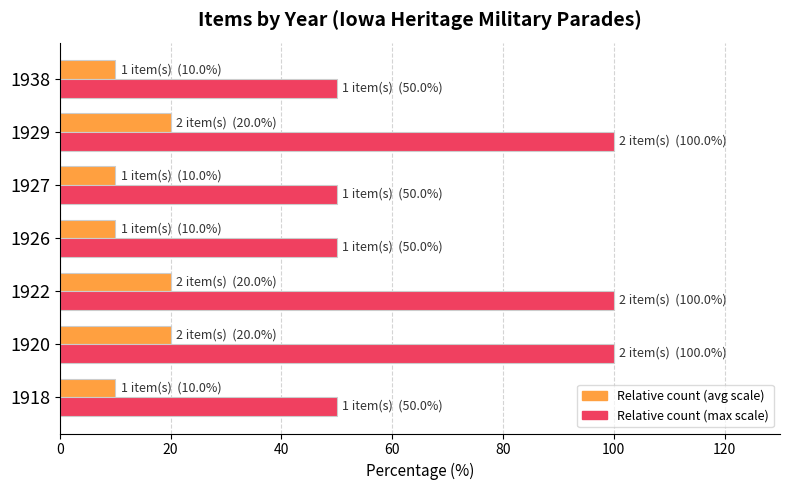

What is the difference between the maximum and second lowest values in the Relative count (max scale) series?

50